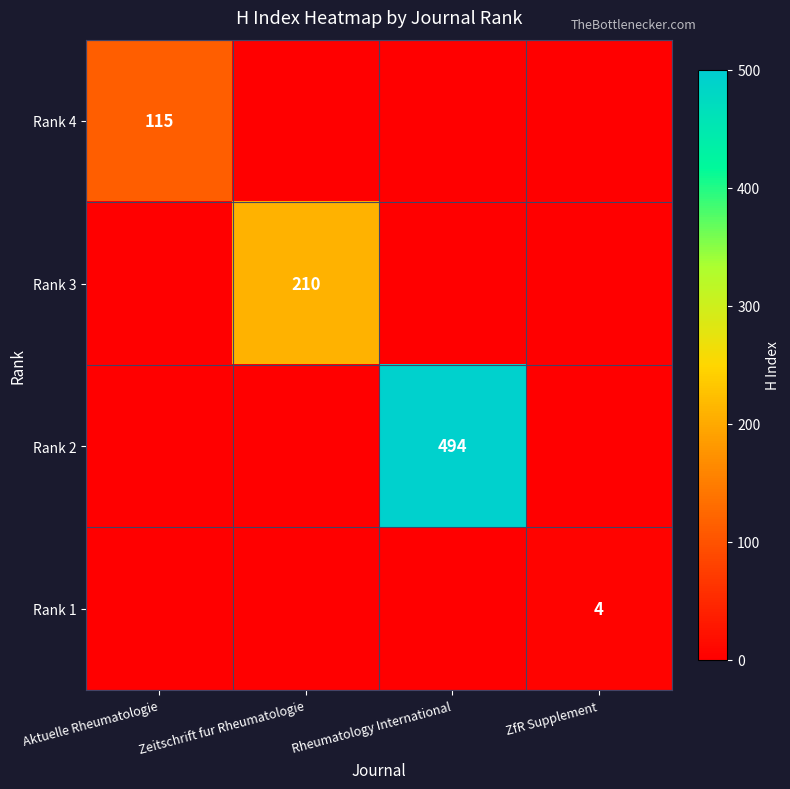

How many categories are shown in the chart?

4